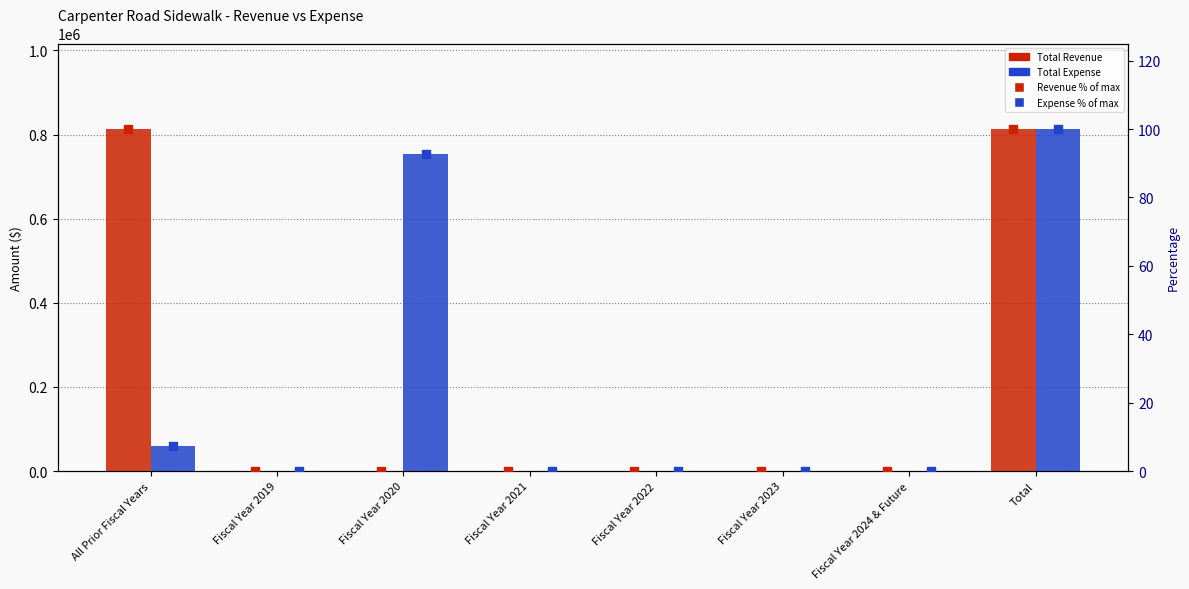

Which series reaches the maximum Y coordinate?

Total Revenue